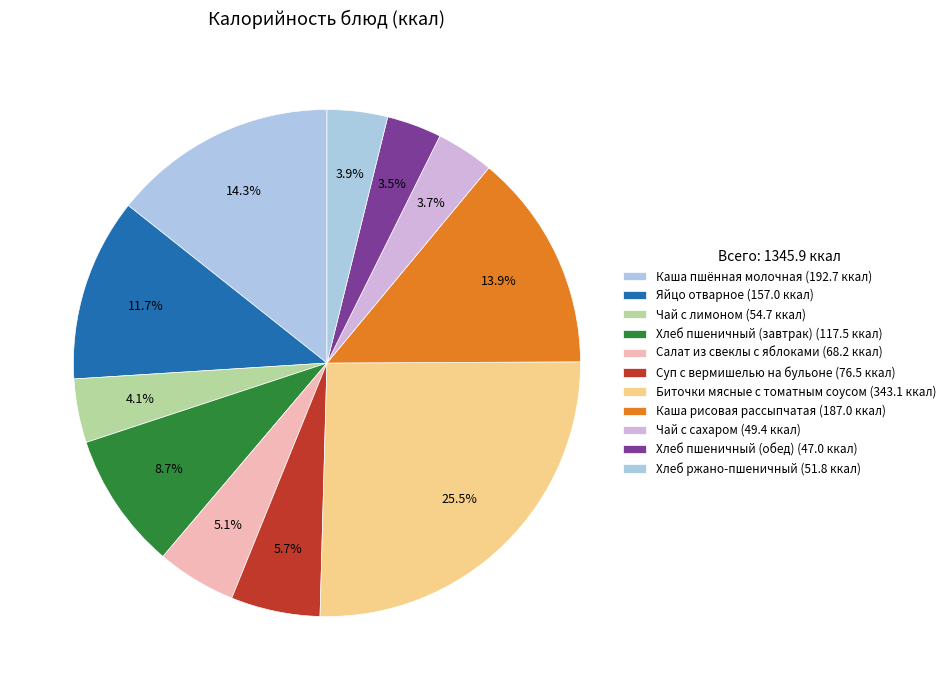

How many segments does this pie chart have?

11